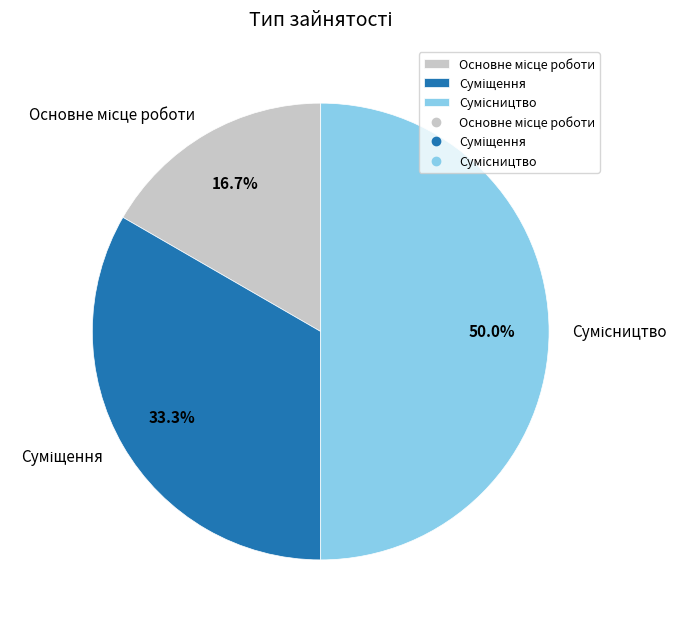

Rank the categories by value from lowest to highest.

Основне місце роботи, Суміщення, Сумісництво